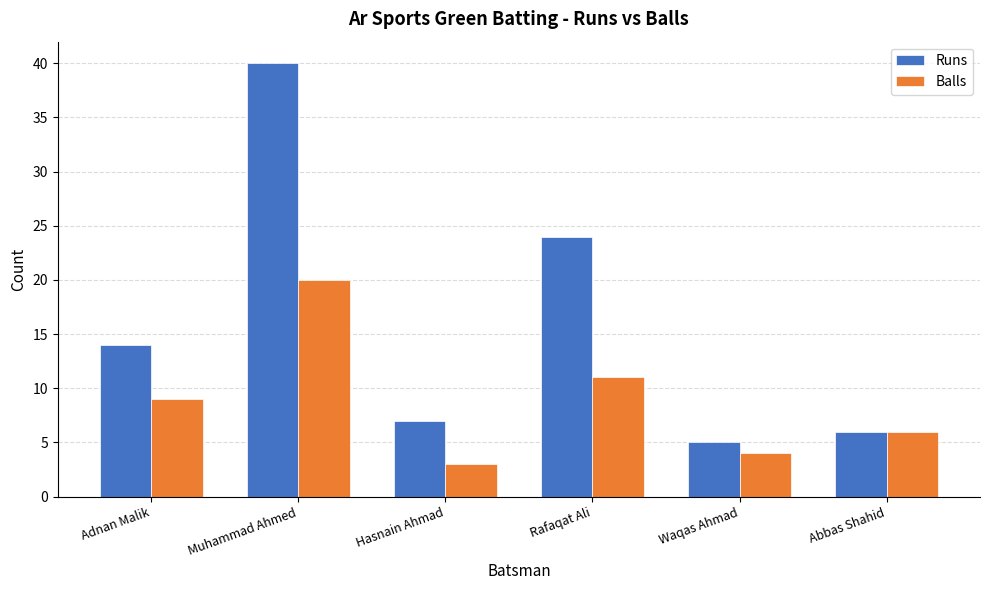

True or false: Runs has a value of 12 at Hasnain Ahmad.

False